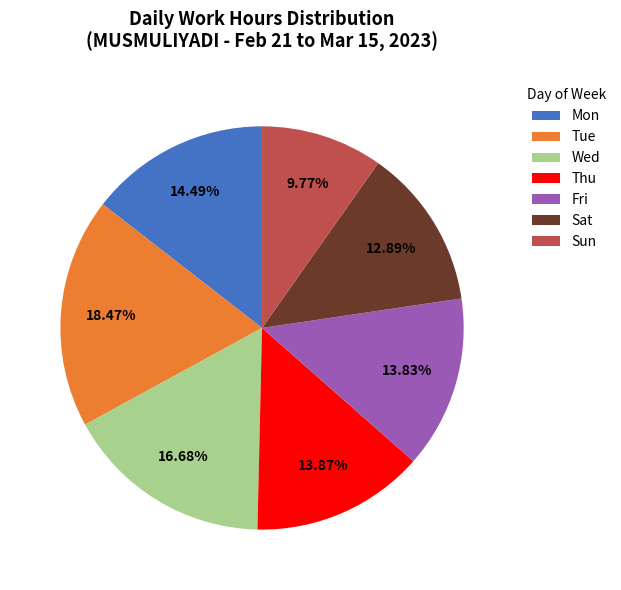

Does any single category account for the majority?

No